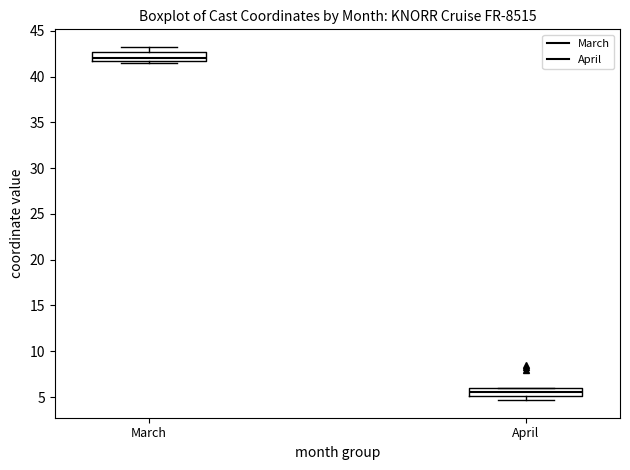

Which box has the lowest median line?

April